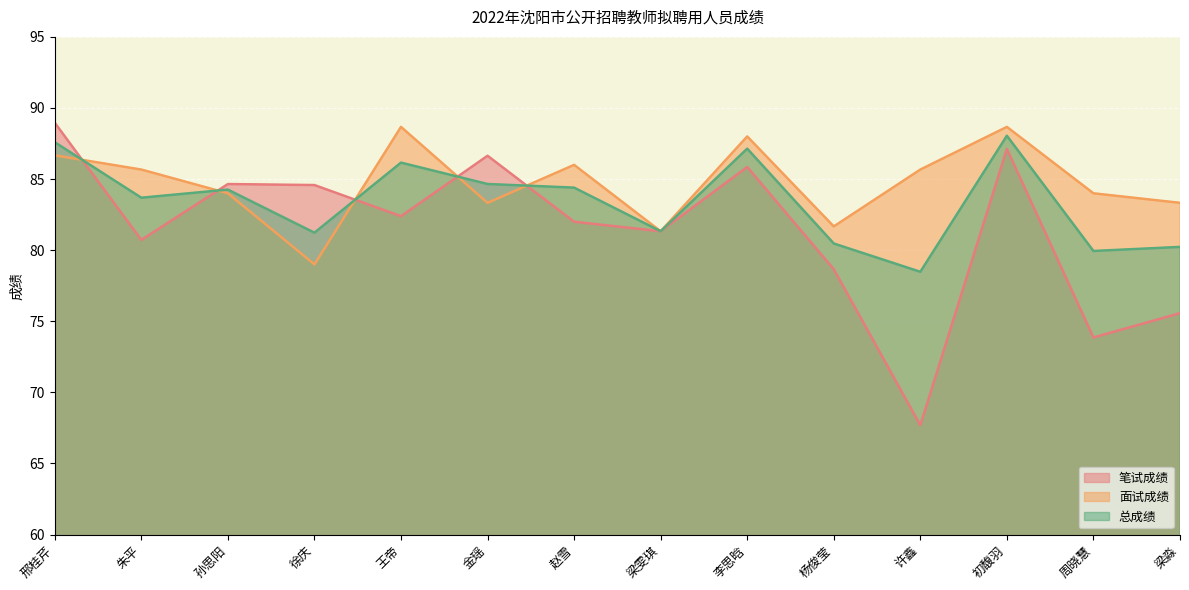

Which label corresponds to the smallest value in the chart?

许鑫